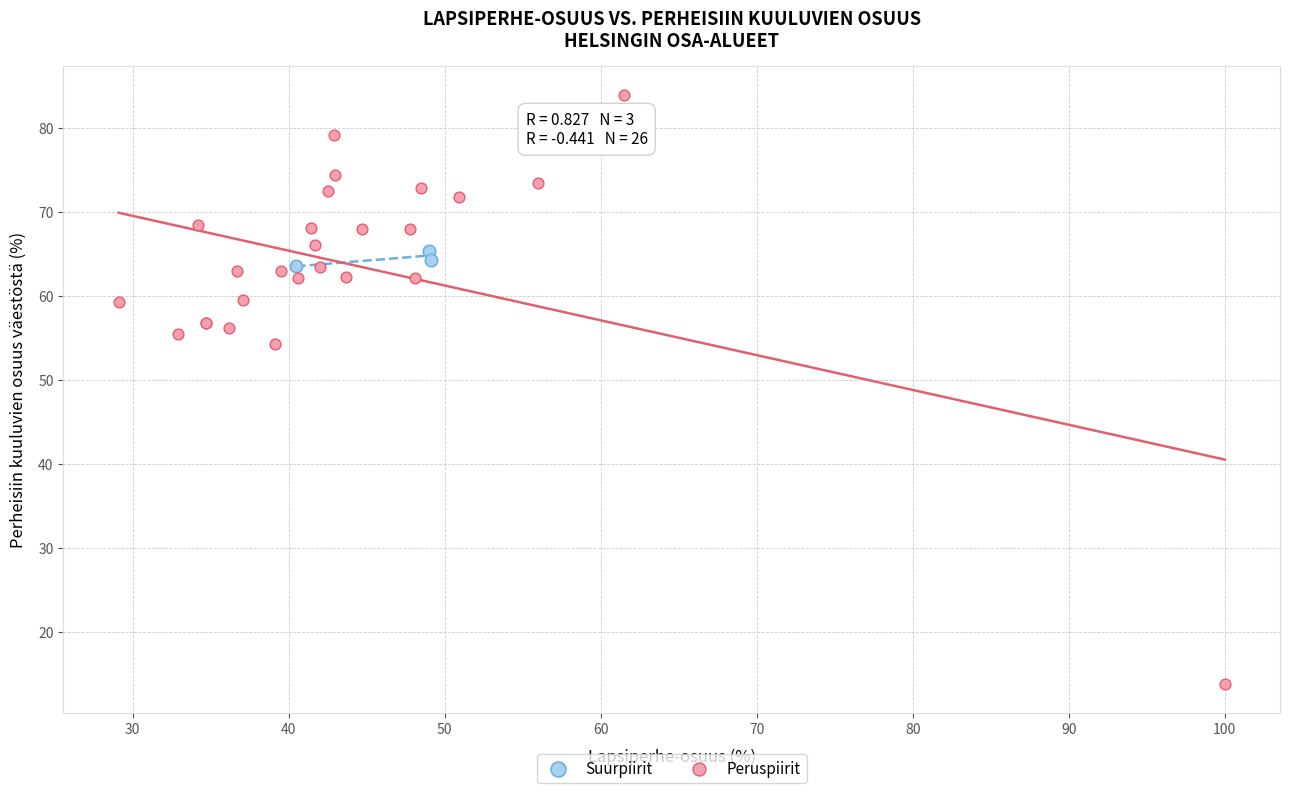

Which series reaches the minimum Y coordinate?

Peruspiirit